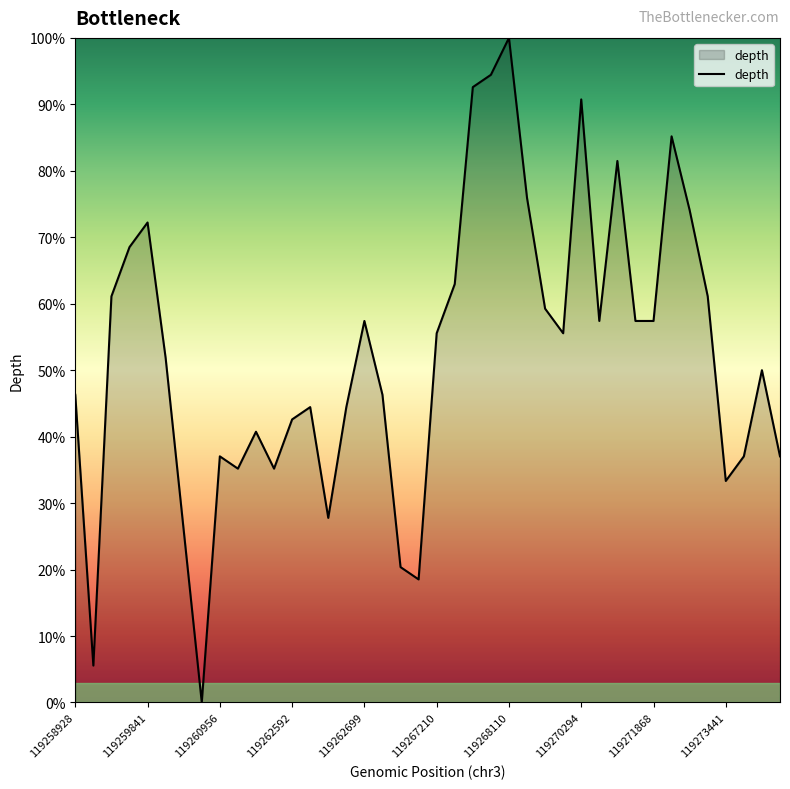

How many distinct data groups are displayed?

1